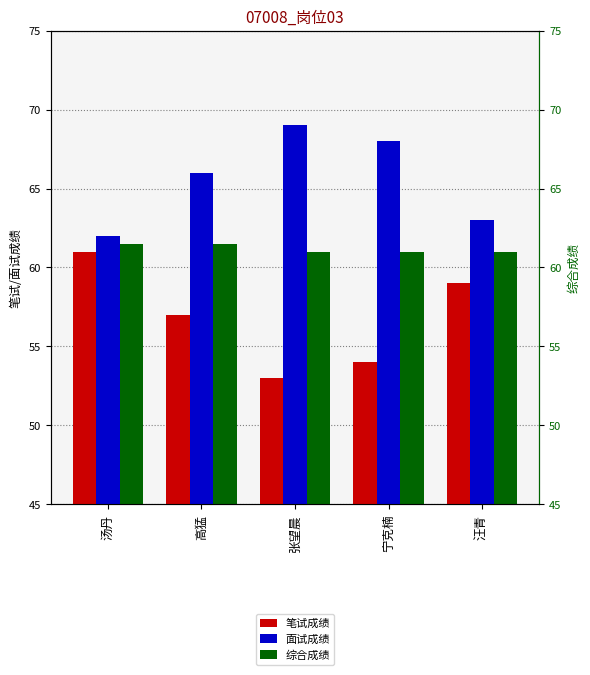

Which category has the lowest value in the 综合成绩 series?

张望晨